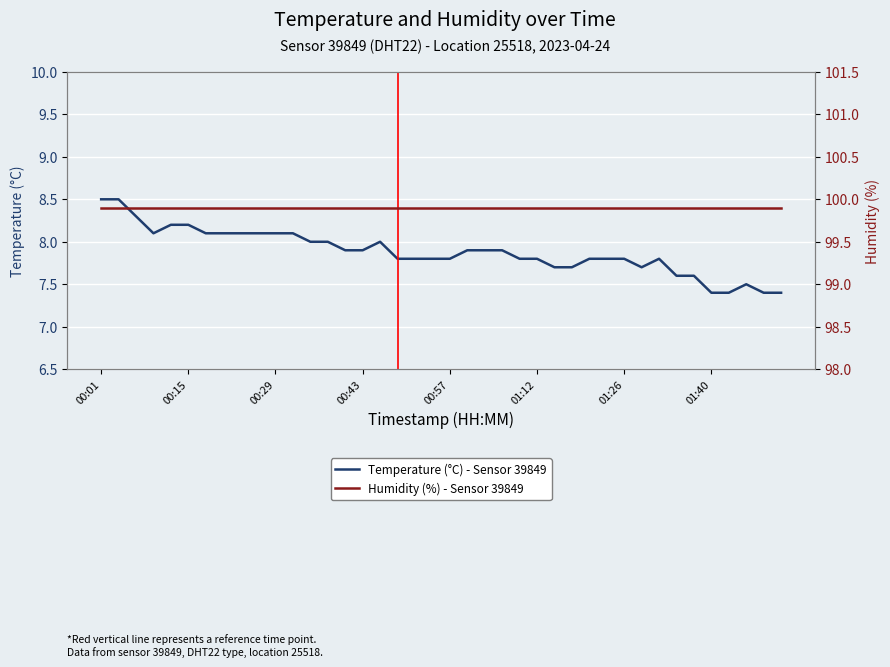

Where is the first local maximum for Temperature (°C) - Sensor 39849?

16